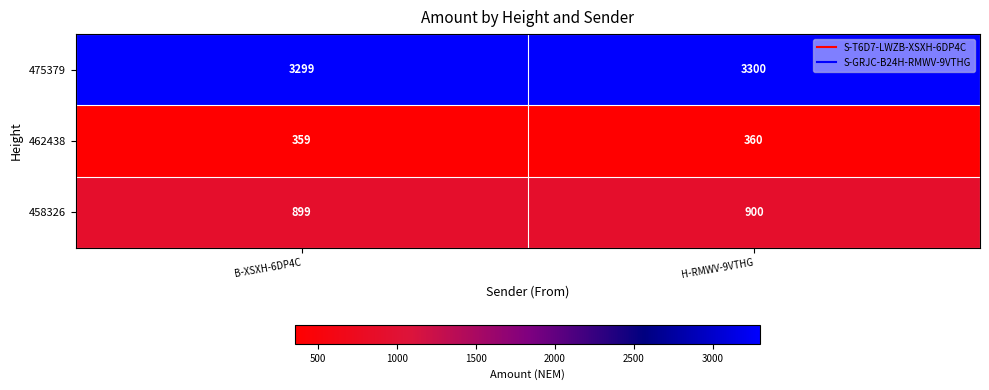

Is it true that 475379 equals 3300 at H-RMWV-9VTHG?

True